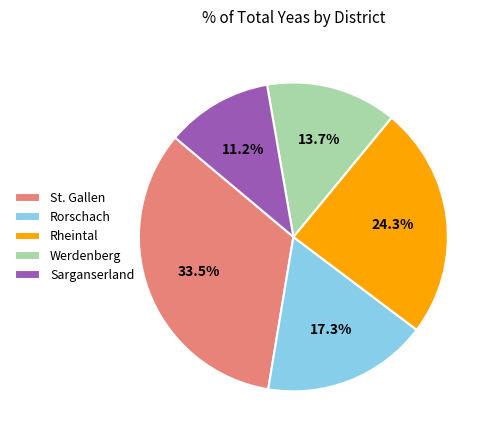

Approximately how many times larger is the value at Rheintal compared to Werdenberg?

1.8